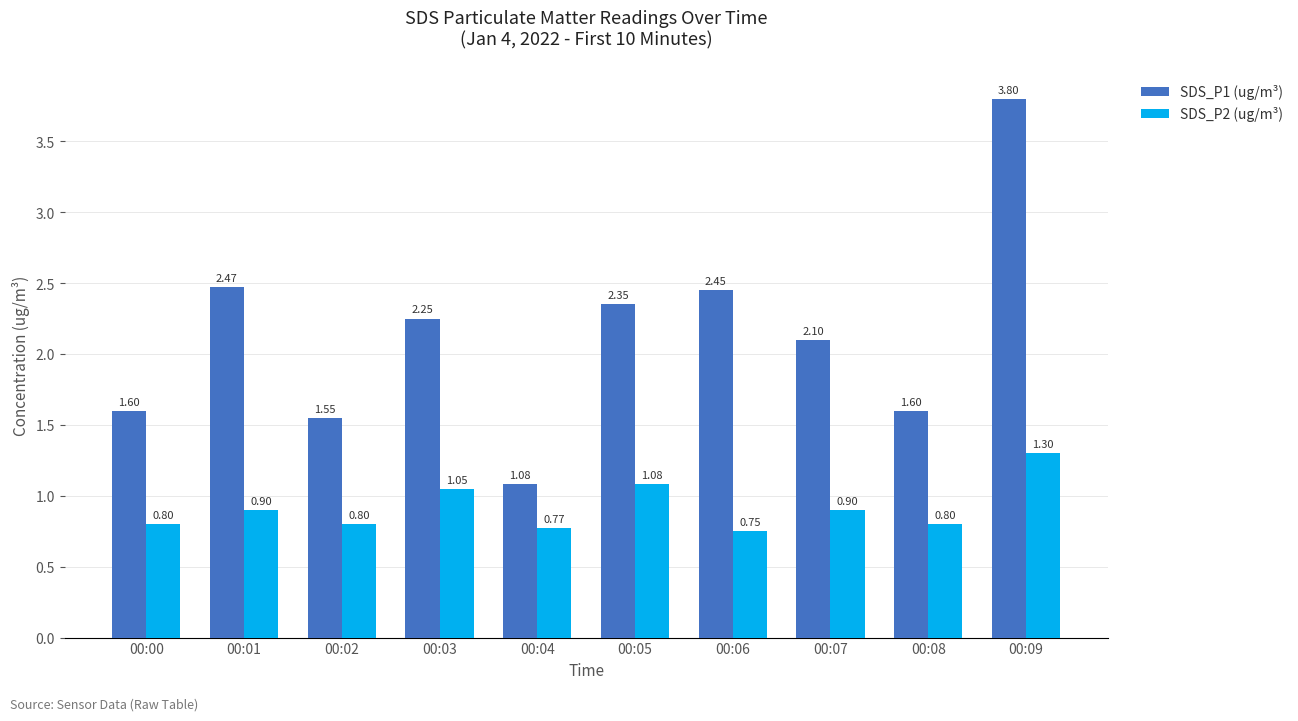

Which series has the largest total across all categories?

SDS_P1 (ug/m³)